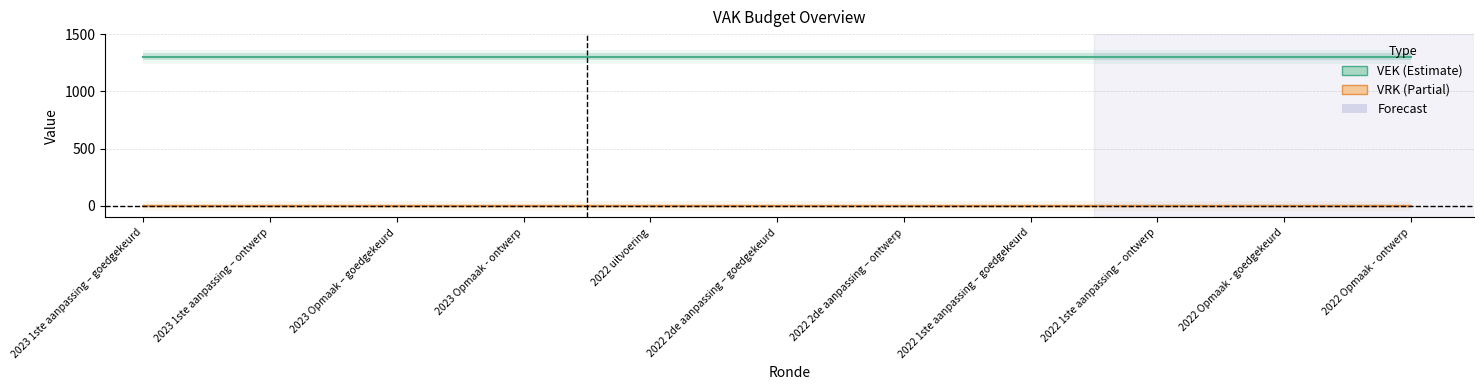

The VEK series shows 1301 at 2022 Opmaak - ontwerp. True or false?

True